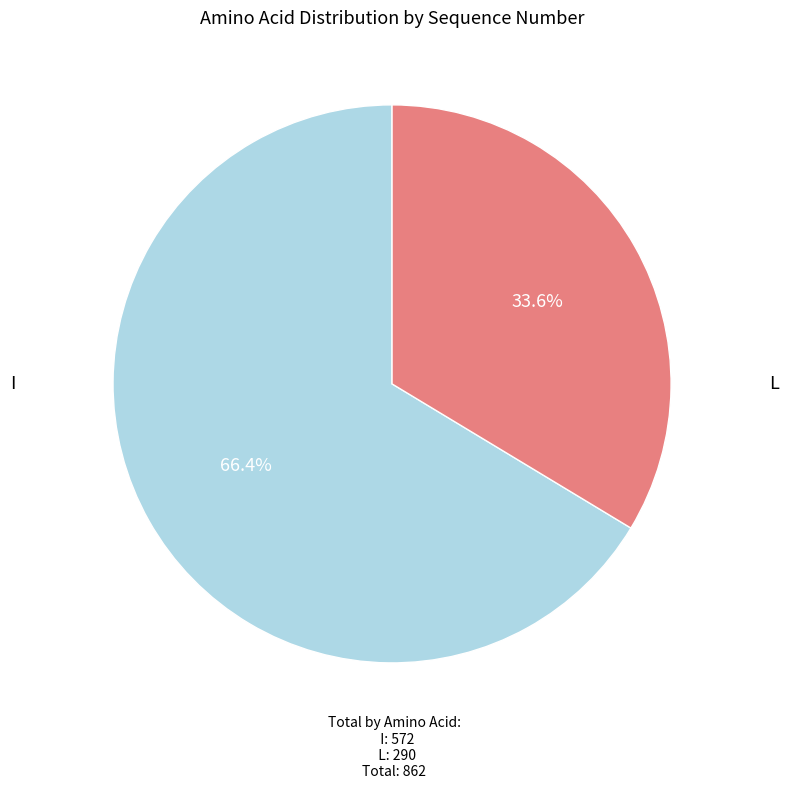

The I slice represents 39% of the pie. True or false?

False